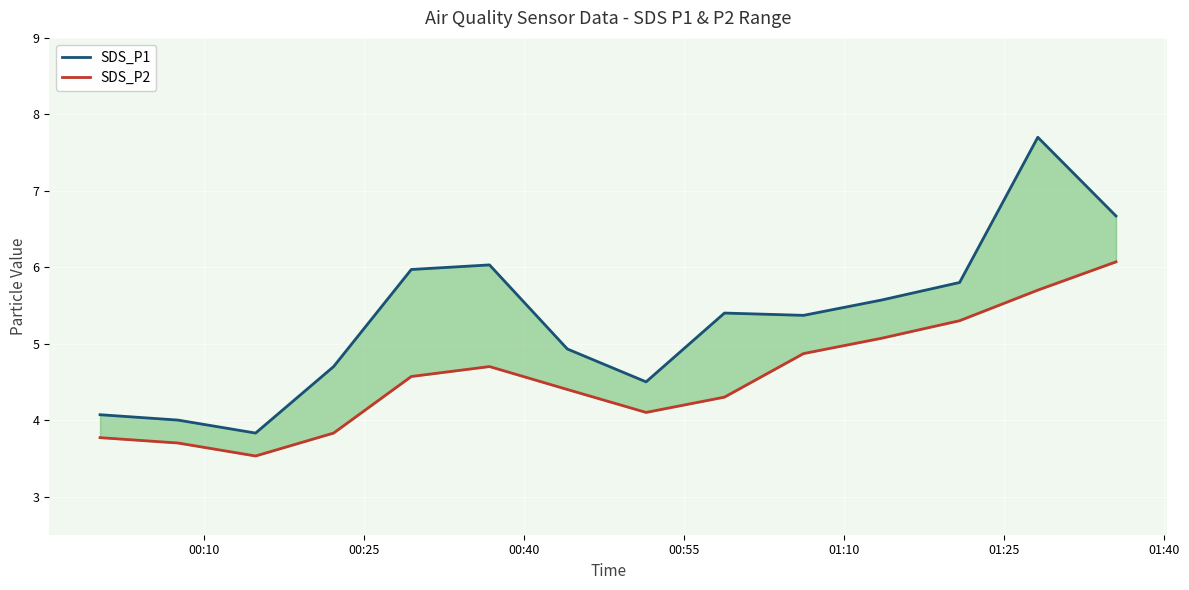

How many interior local valleys does the SDS_P2 series have?

2